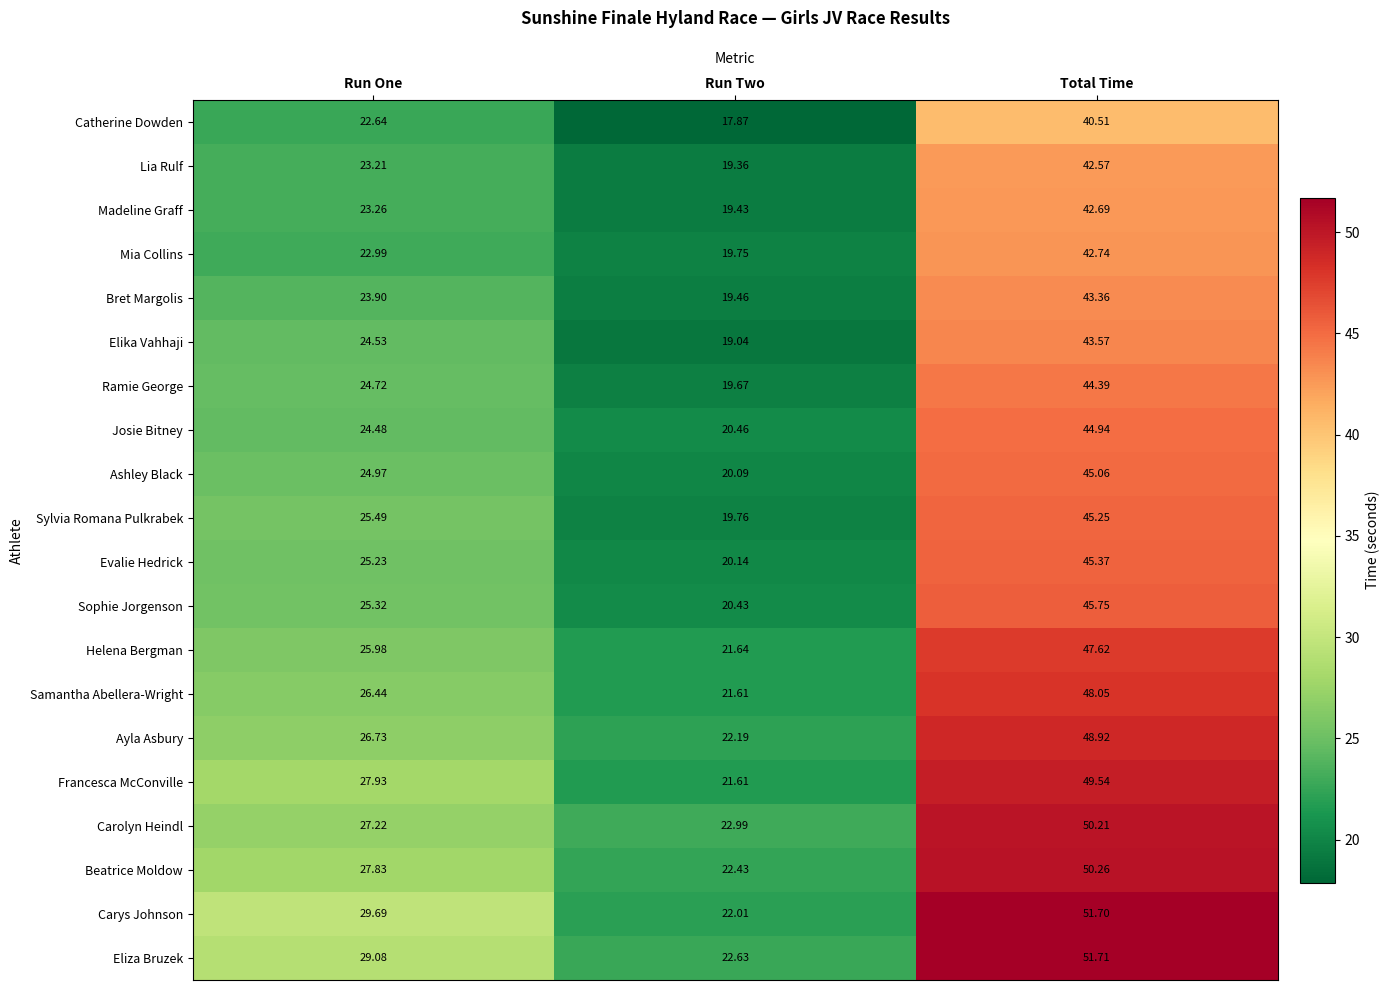

Rank the categories by Elika Vahhaji value from lowest to highest.

Run Two, Run One, Total Time